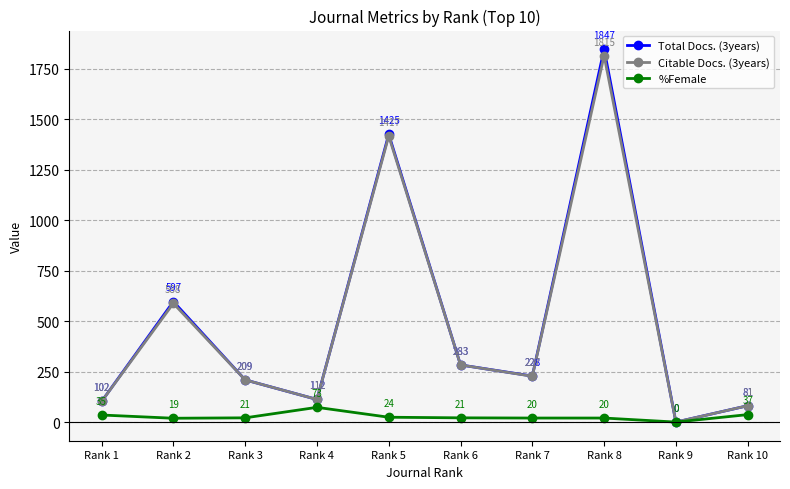

How many lines are shown in the chart?

3